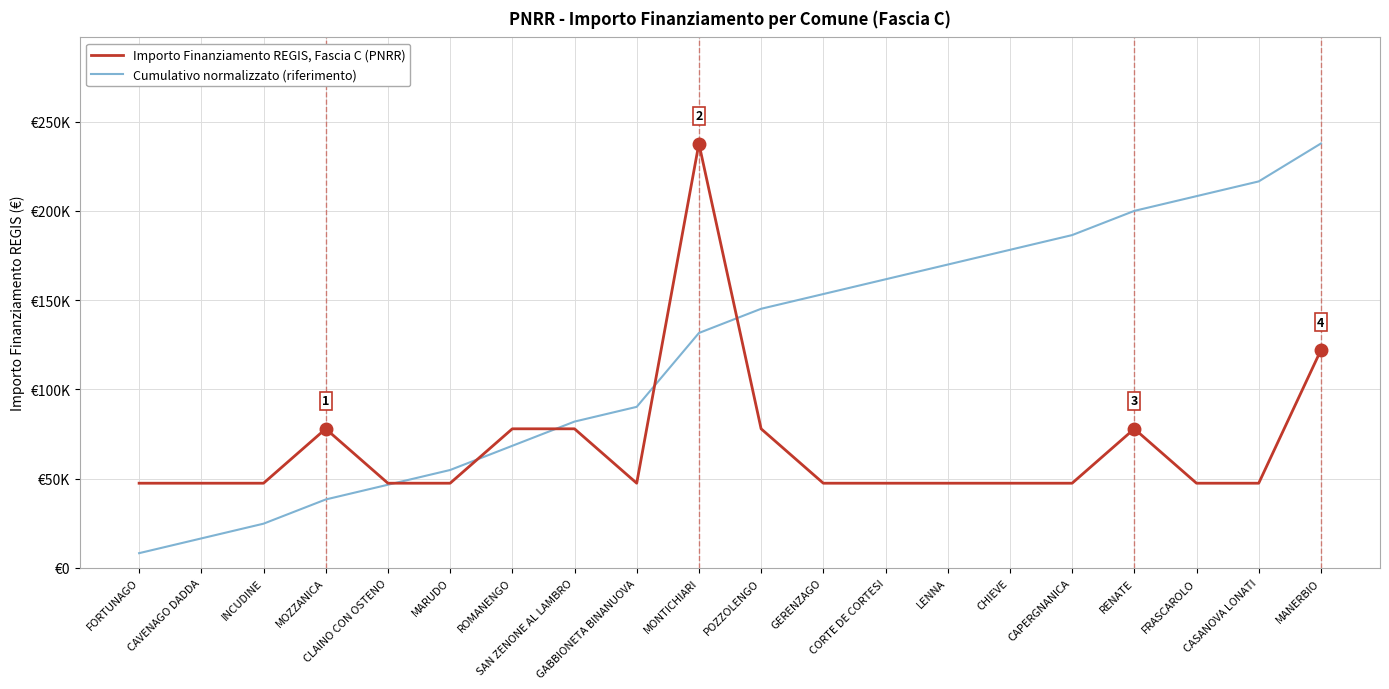

Where do Importo Finanziamento REGIS, Fascia C (PNRR) and Cumulativo normalizzato (riferimento) first cross each other?

CLAINO CON OSTENO and MARUDO